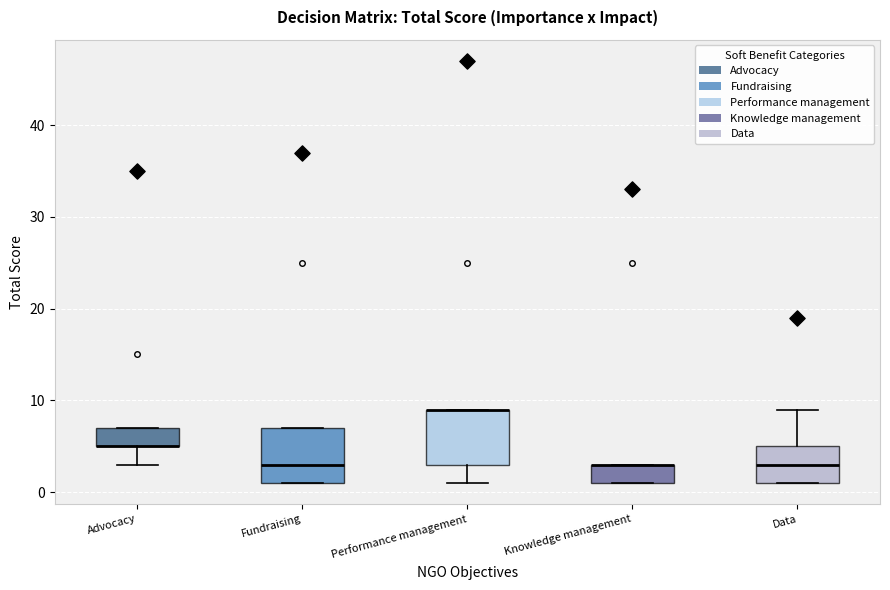

Reading left to right, transcribe this box plot: for each box, give where its median line is, the range the box spans, and where its two whiskers end, as read against the y-axis. The values are not printed on the chart, so give them approximately, as read against the axis.

Advocacy: median 5 (drawn on the box's lower edge), box 5 to 7, whiskers 3 to 7
Fundraising: median 3, box 1 to 7, whiskers 1 to 7
Performance management: median 9 (drawn on the box's upper edge), box 3 to 9, whiskers 1 to 9
Knowledge management: median 3 (drawn on the box's upper edge), box 1 to 3, whiskers 1 to 3
Data: median 3, box 1 to 5, whiskers 1 to 9